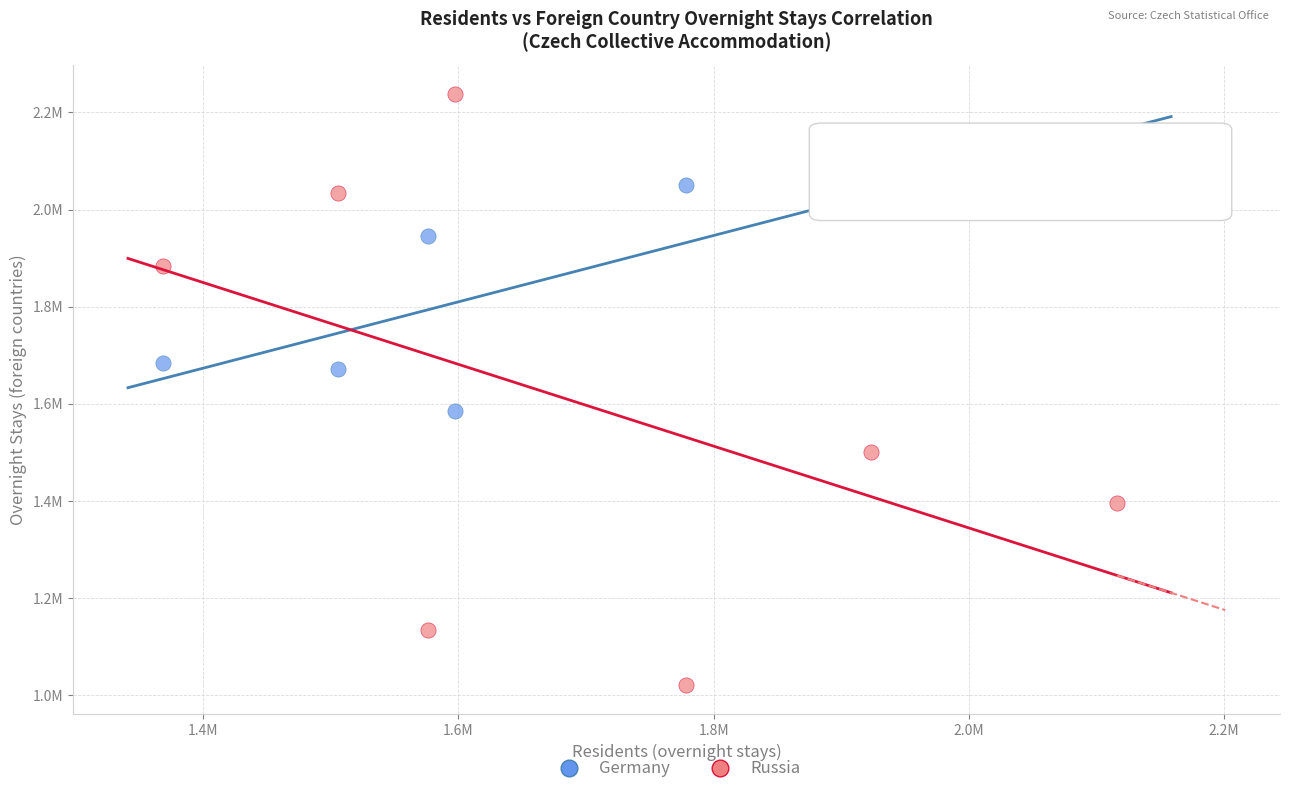

What are all the series names shown in the legend?

Germany, Russia